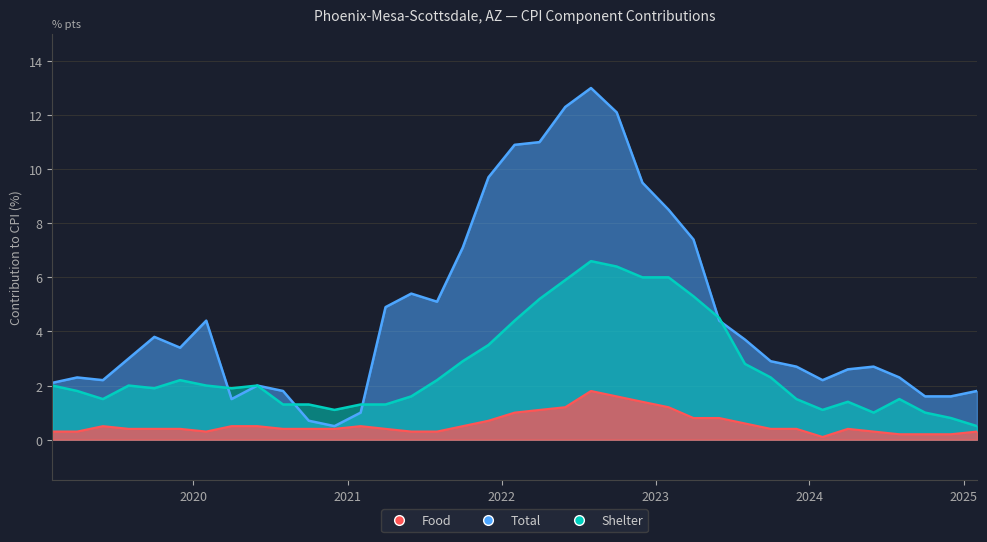

At which label does Shelter reach its minimum?

2025-02-01